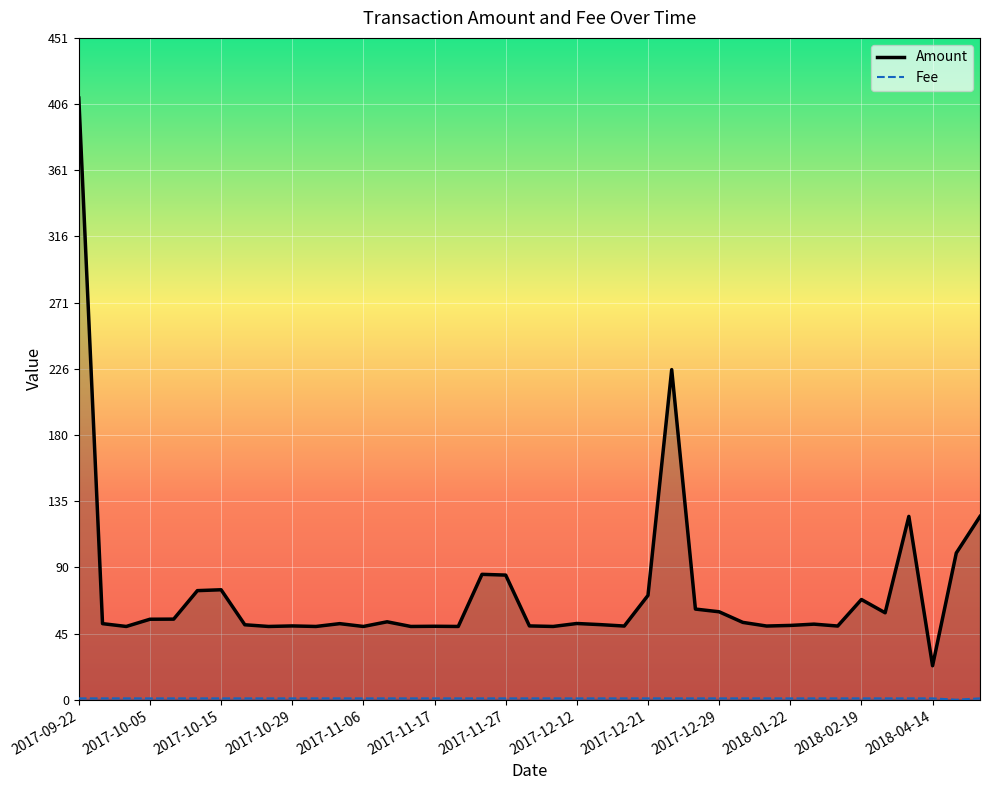

True or false: Fee has more than 0 points higher than both neighbors.

False